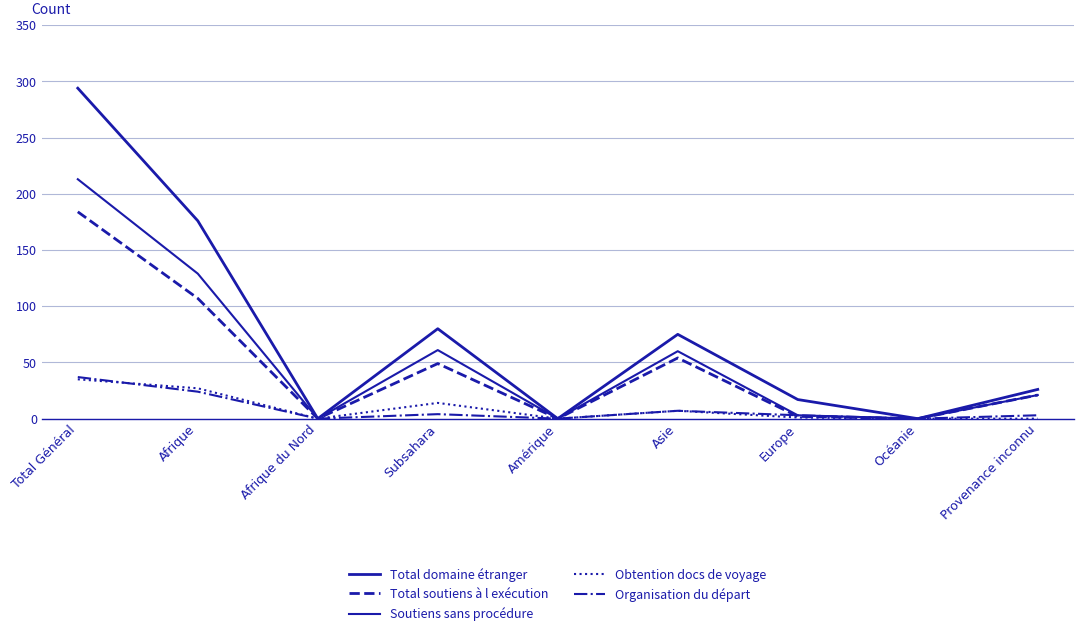

Is it true that Organisation du départ equals 4 at Subsahara?

True